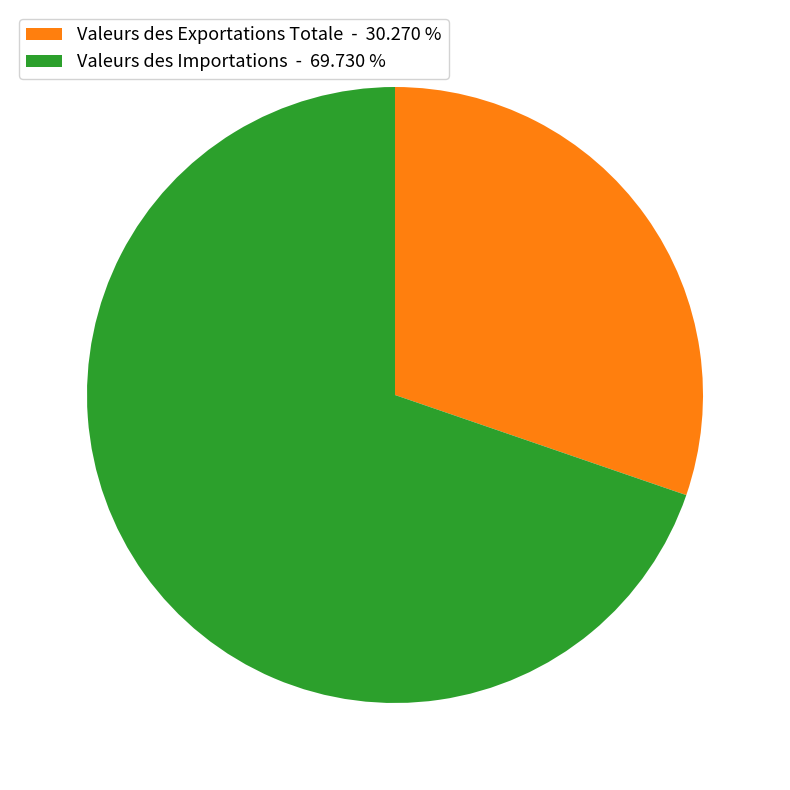

Rank the categories by value from lowest to highest.

Valeurs des Exportations Totale, Valeurs des Importations